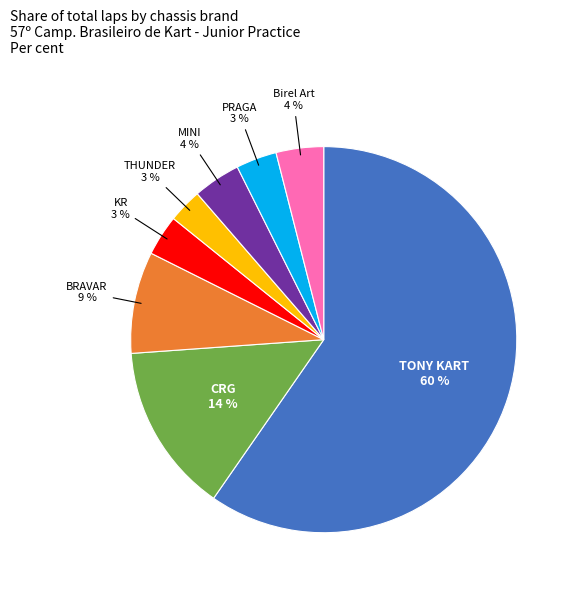

Is there a majority slice in this chart?

Yes